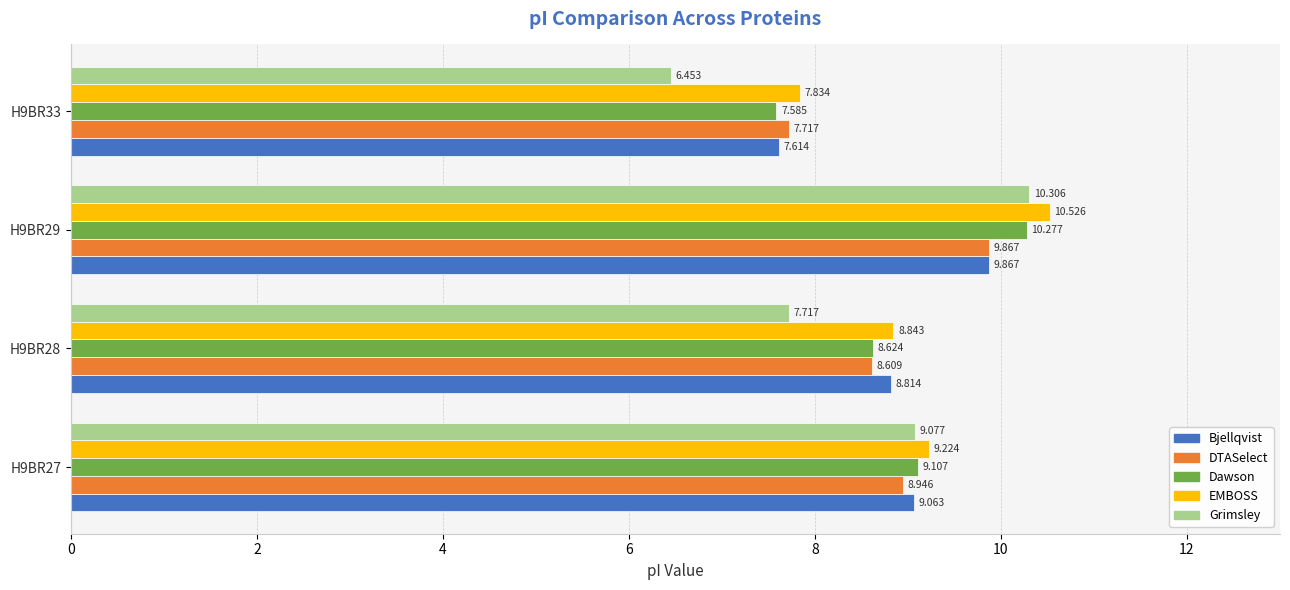

Which series has the largest range (max minus min)?

Grimsley